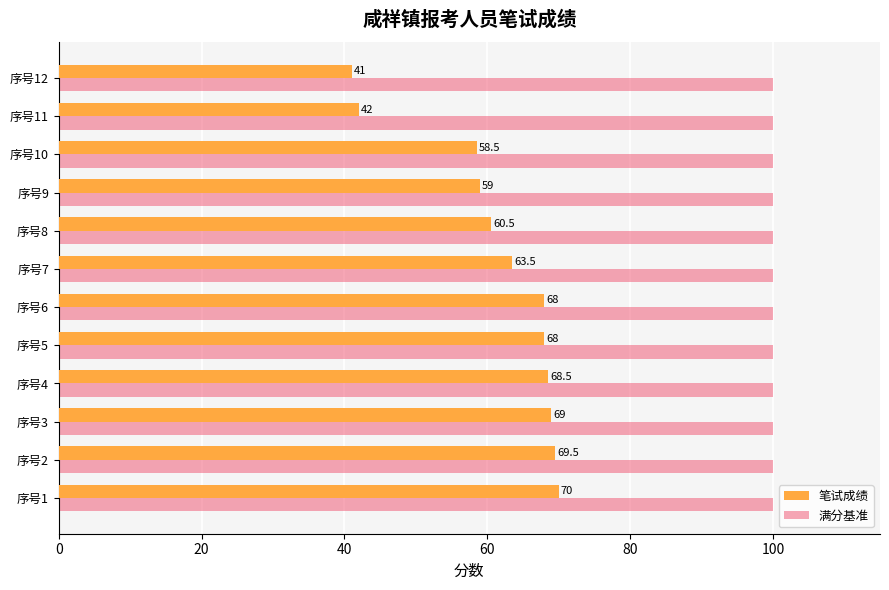

Is it true that 笔试成绩 equals 97.5 at 序号6?

False